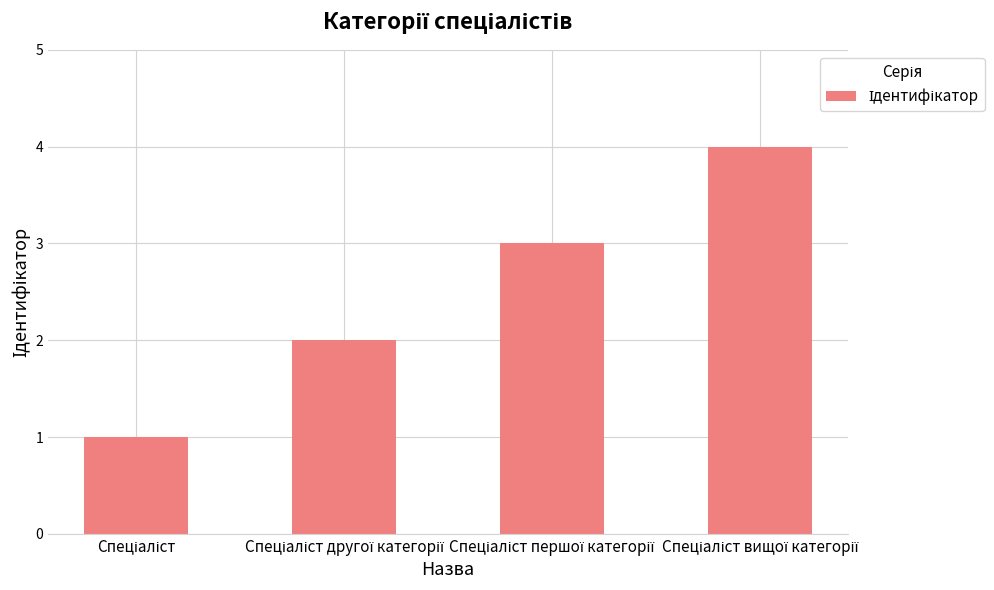

What is the sum of all values?

10